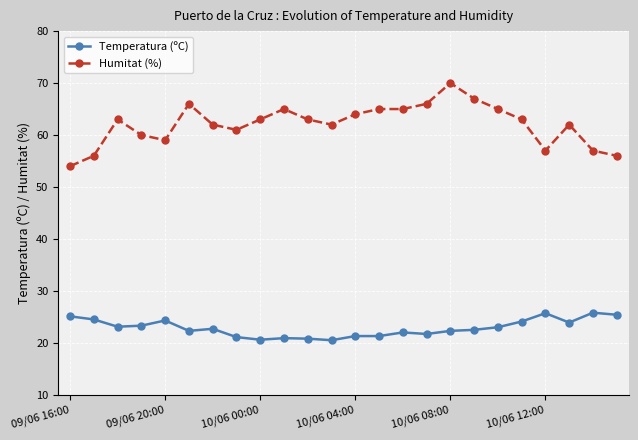

Which series has the largest total across all categories?

Humitat (%)